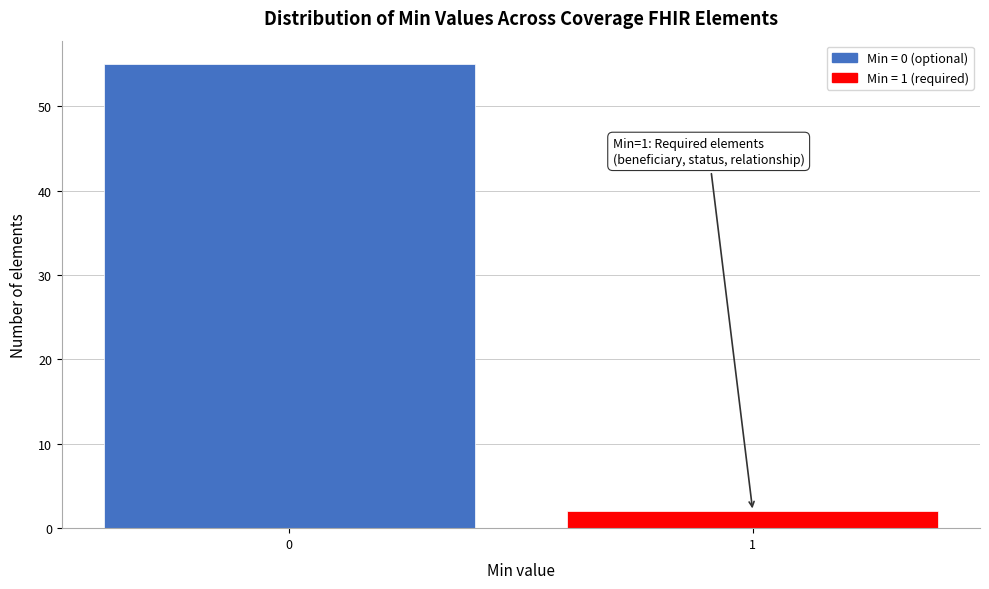

Reading left to right, transcribe all the data shown in this chart.

0=55	1=2